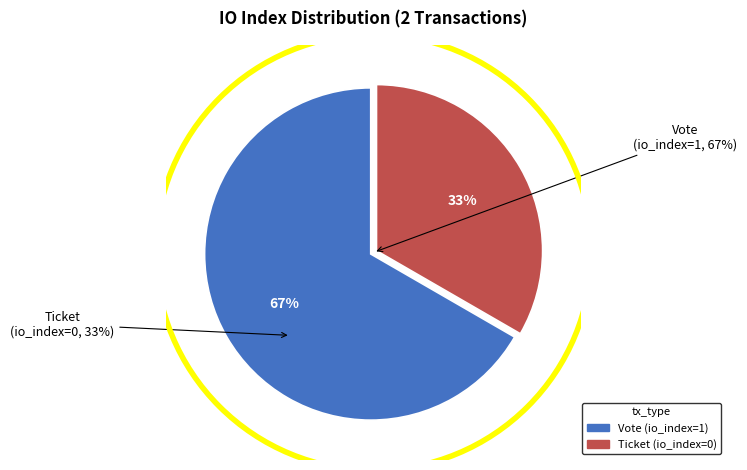

To the nearest percent, what is the average slice percentage?

50%